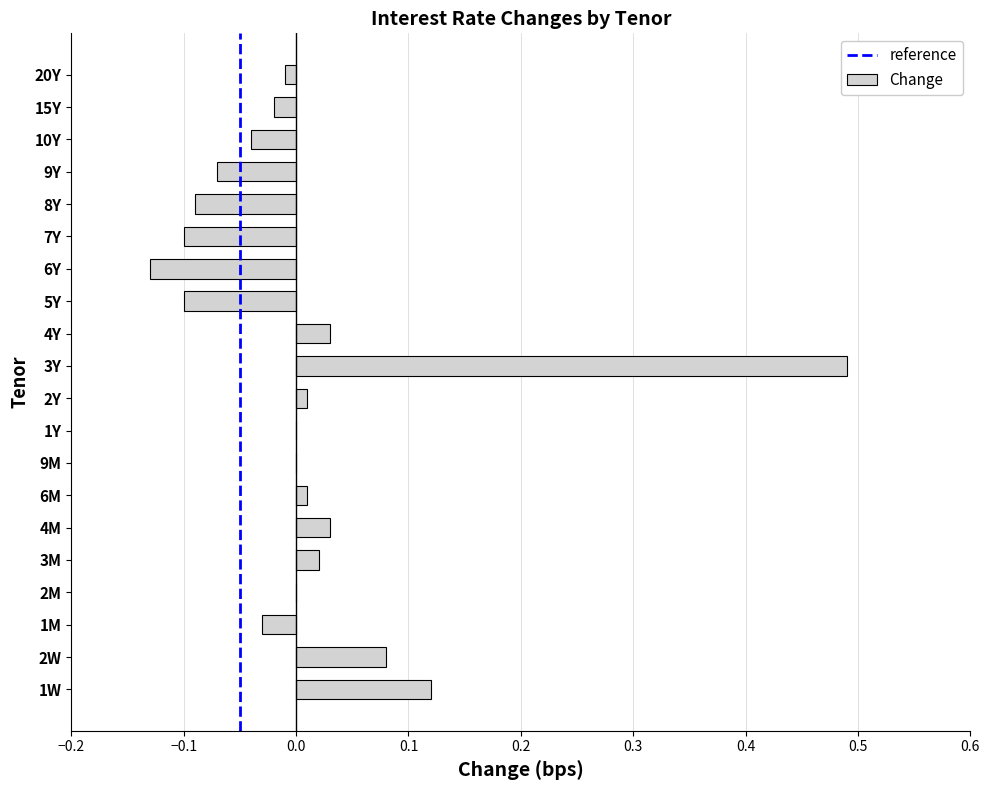

Is it true that the value at 2M is 0.0?

True